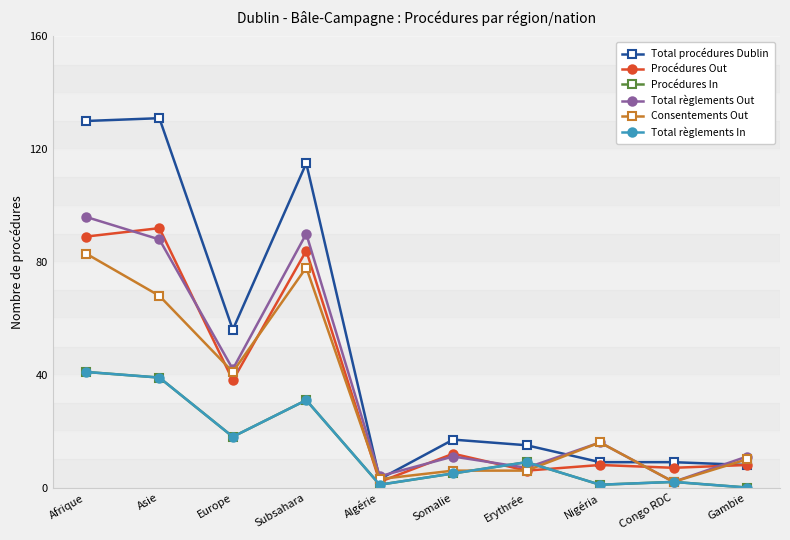

At which label does Procédures Out first exceed 12?

Afrique